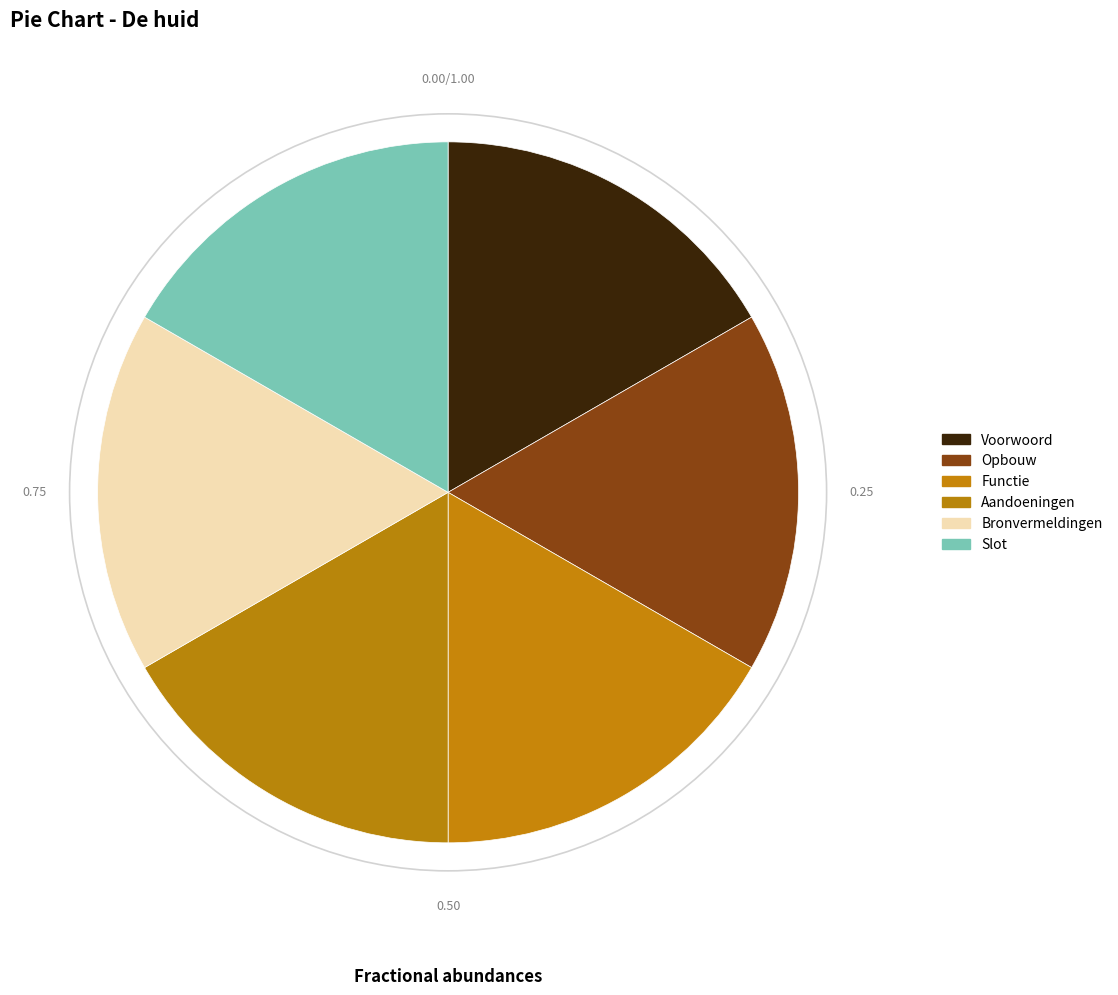

To the nearest percent, what percentage of the pie is Voorwoord?

17%